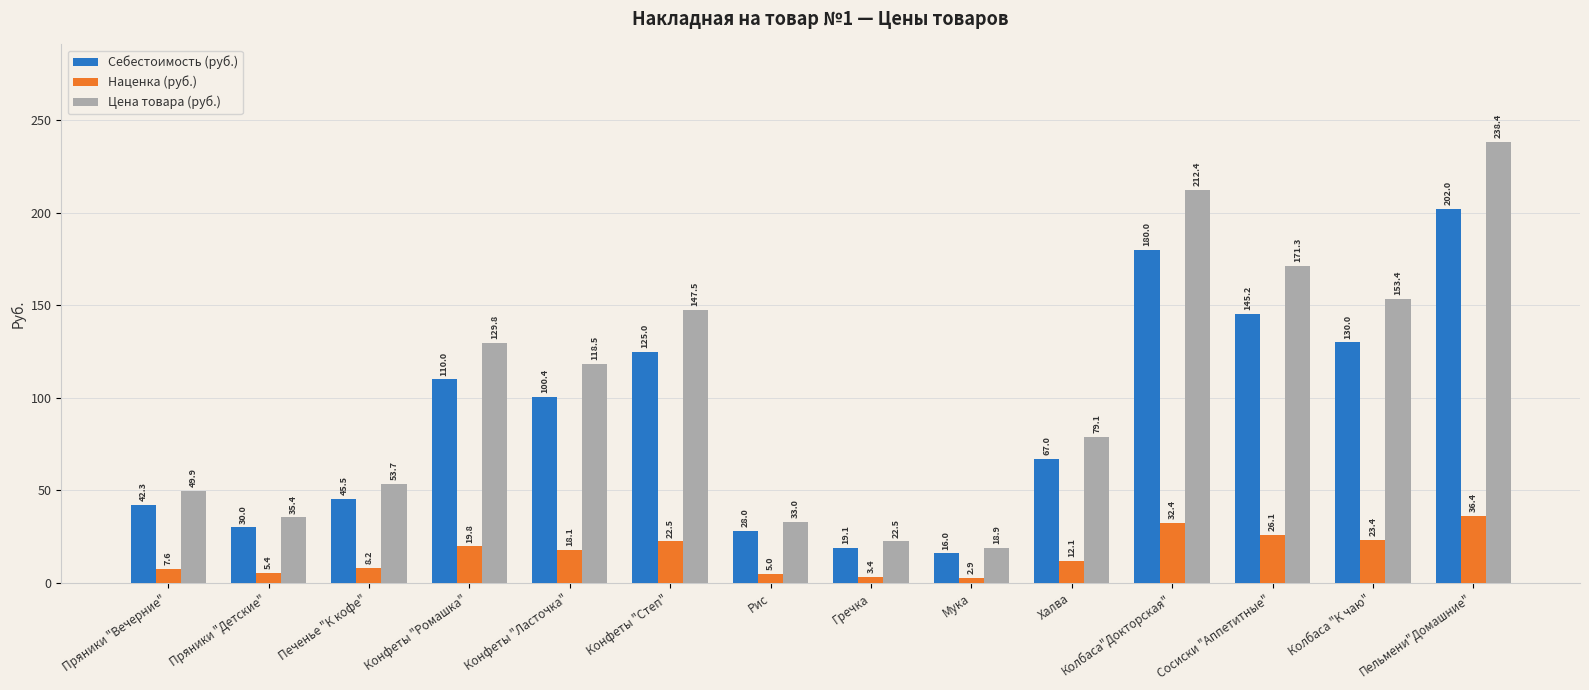

Which category has the lowest value across all series?

Мука